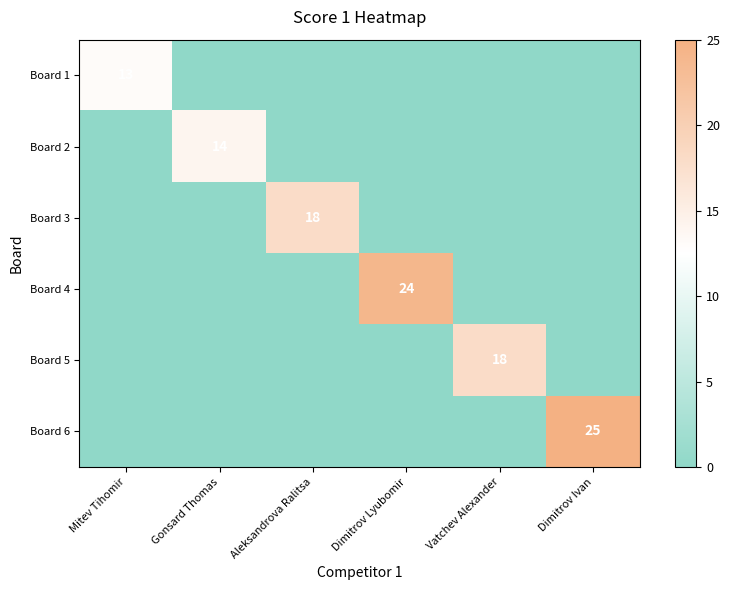

What is the difference between the maximum and minimum values in the Board 3 series?

18